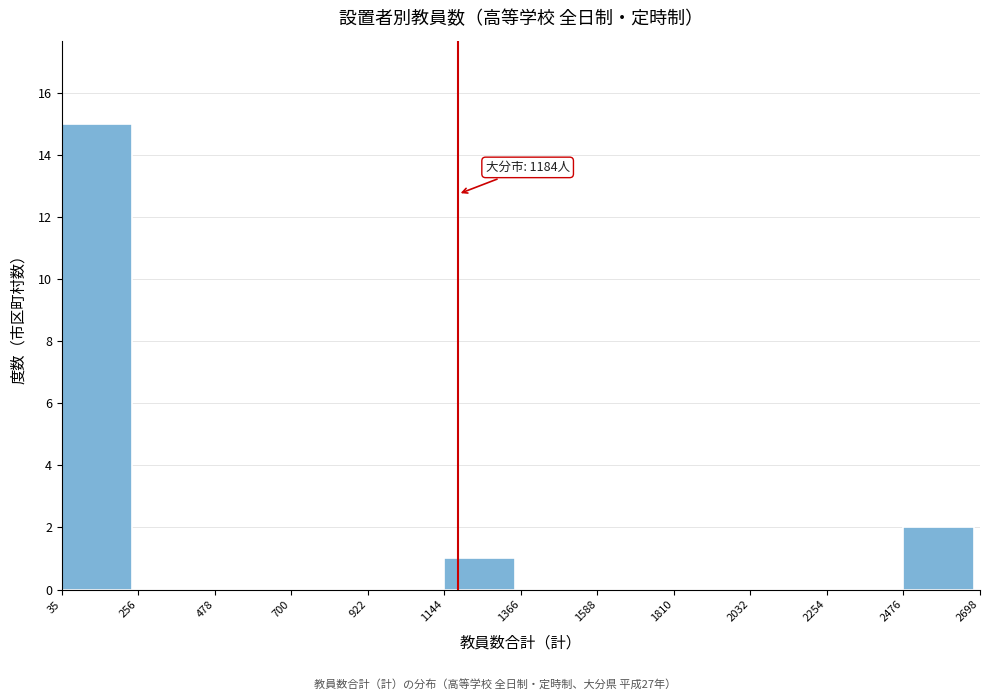

Over which range of the x-axis is the bar tallest?

35 to 256